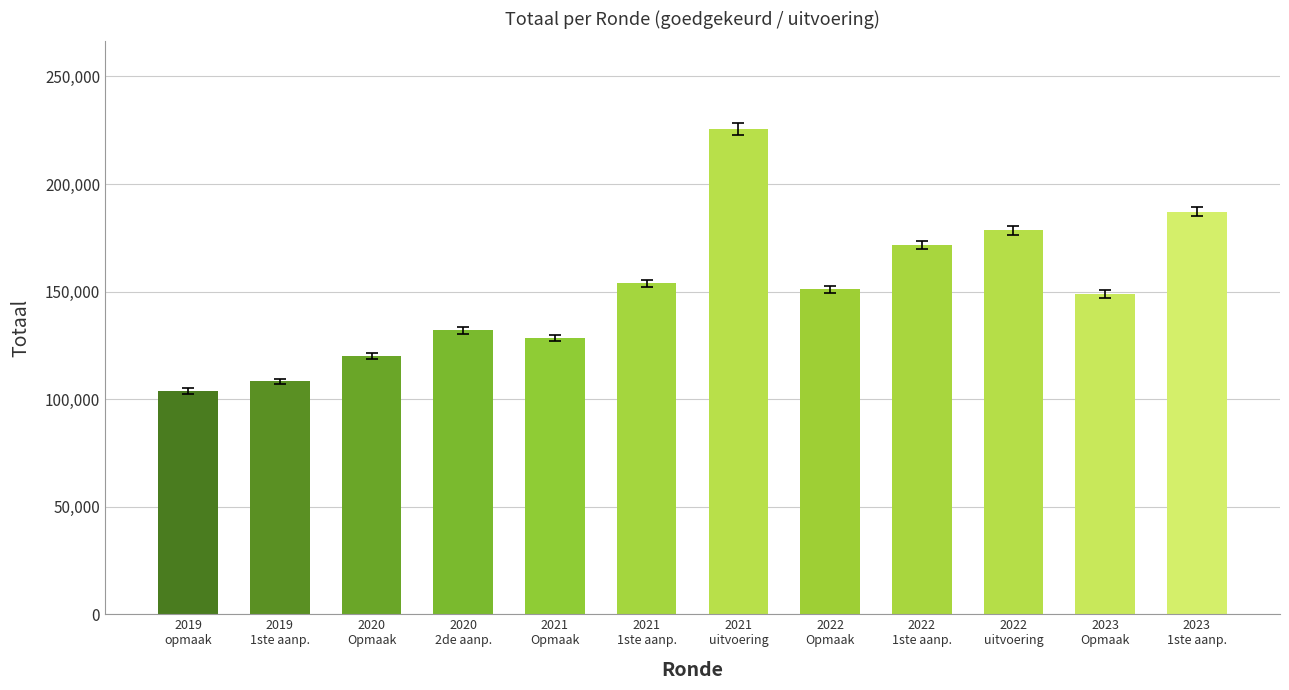

Count the number of categories in the chart.

12